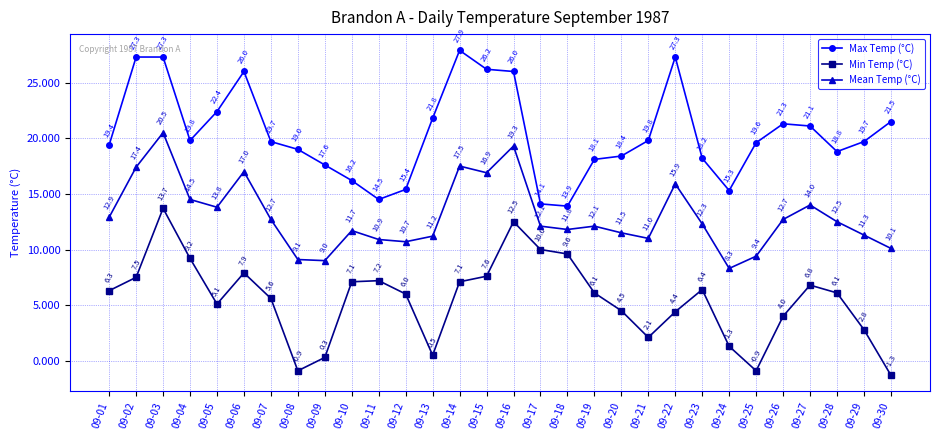

True or false: Min Temp (°C) and Max Temp (°C) cross at least once.

False